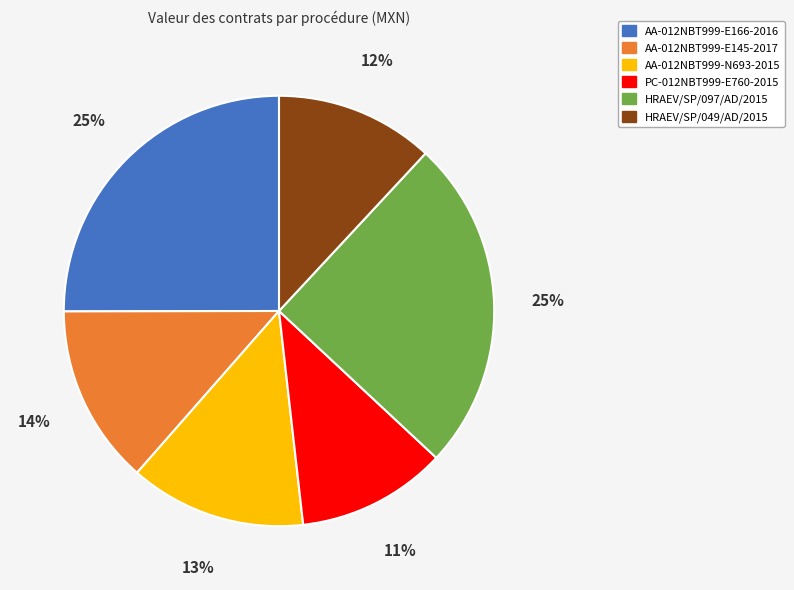

Does HRAEV/SP/049/AD/2015 account for over 50% of the chart?

No